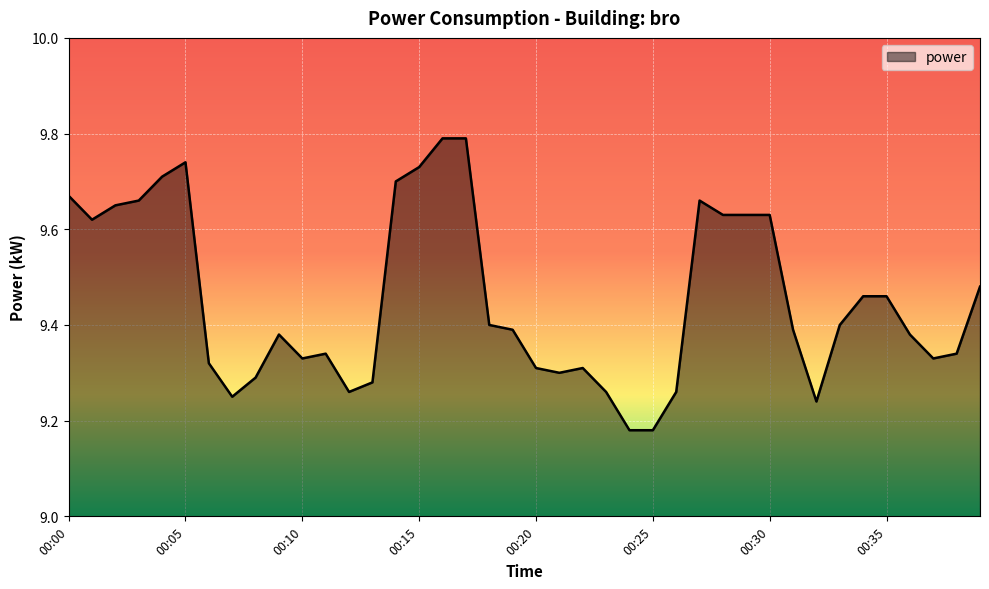

How many series are shown in this chart?

1